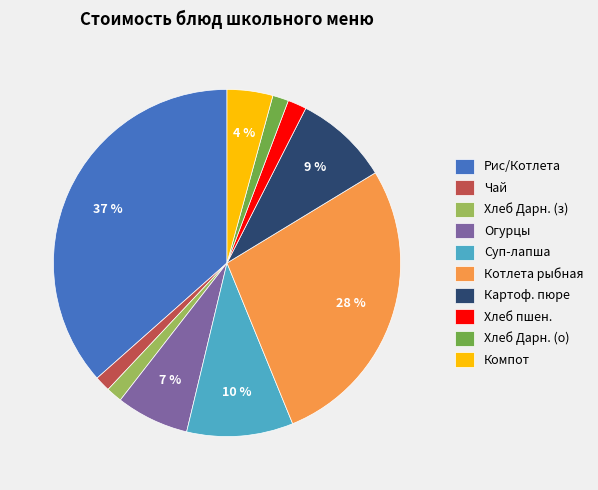

What percentage is the Котлета рыбная slice, to the nearest percent?

28%